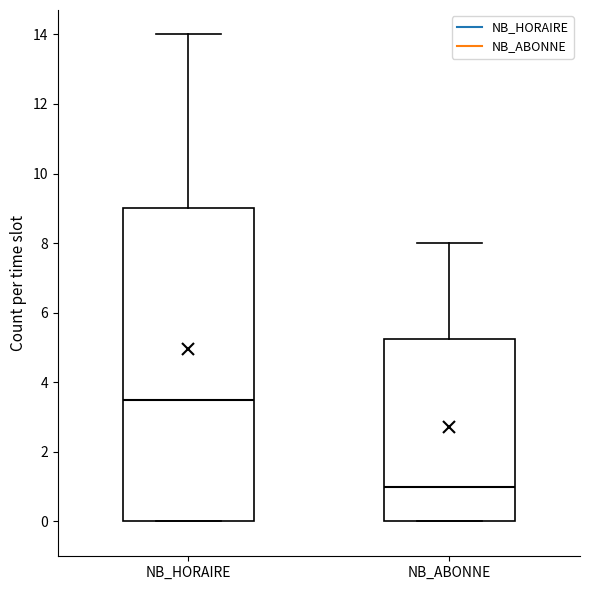

Reading left to right, transcribe this box plot: for each box, give where its median line is, the range the box spans, and where its two whiskers end, as read against the y-axis. The values are not printed on the chart, so give them approximately, as read against the axis.

NB_HORAIRE: median 3.6, box 0.0 to 9.0, whiskers 0.0 to 14.0
NB_ABONNE: median 1.0, box 0.0 to 5.2, whiskers 0.0 to 8.0